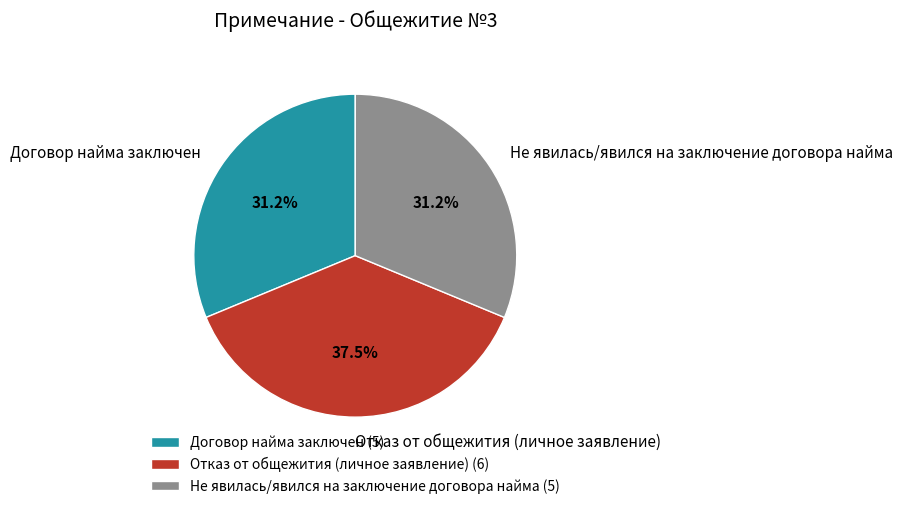

To the nearest percent, what is the difference between the Отказ от общежития (личное заявление) and Не явилась/явился на заключение договора найма slice percentages?

6%